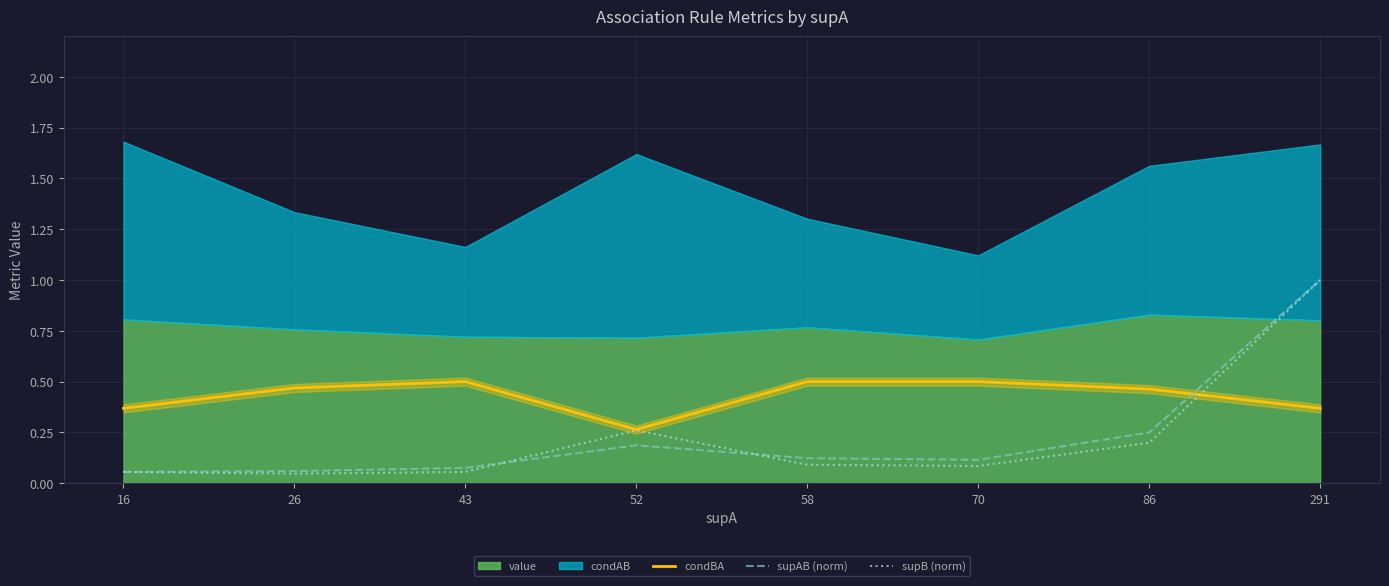

At which label does condBA reach its minimum?

52